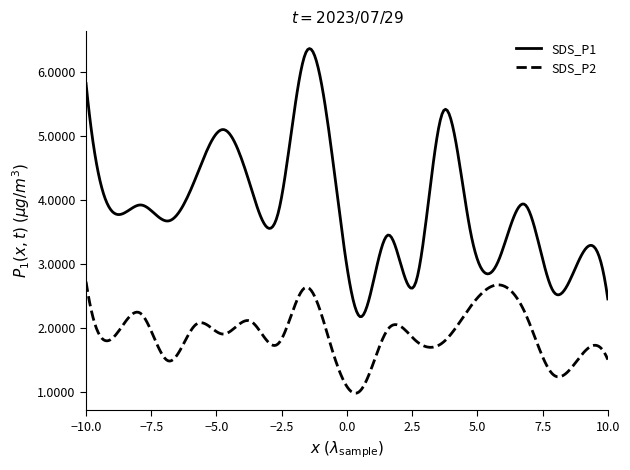

True or false: SDS_P2 and SDS_P1 intersect in this chart.

False